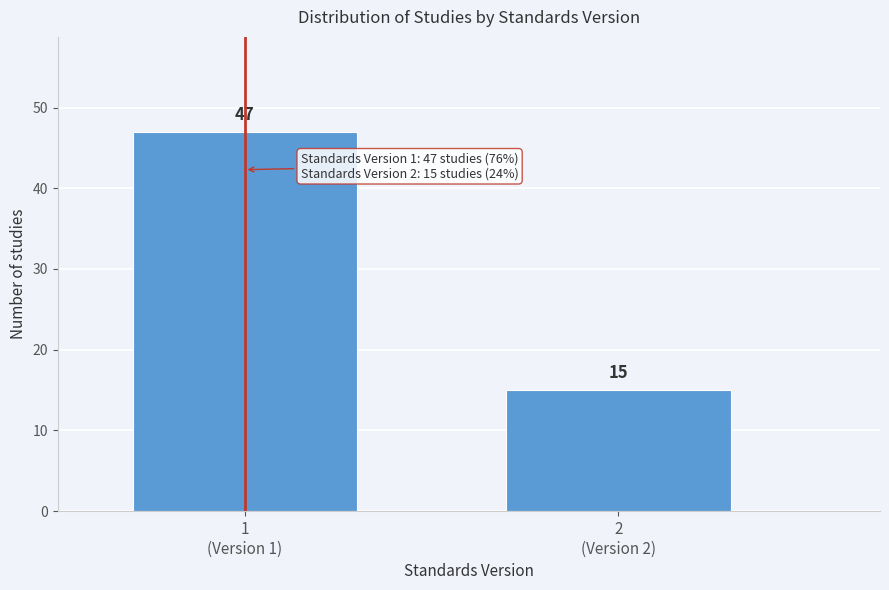

Reading right to left, transcribe all the data shown in this chart.

15	47